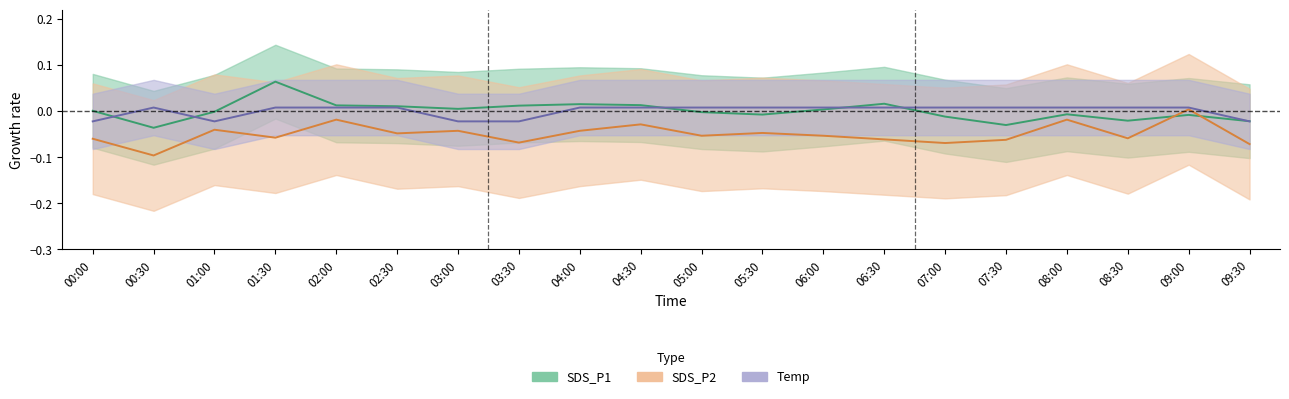

What is the sum of all SDS_P2 values?

-1.0